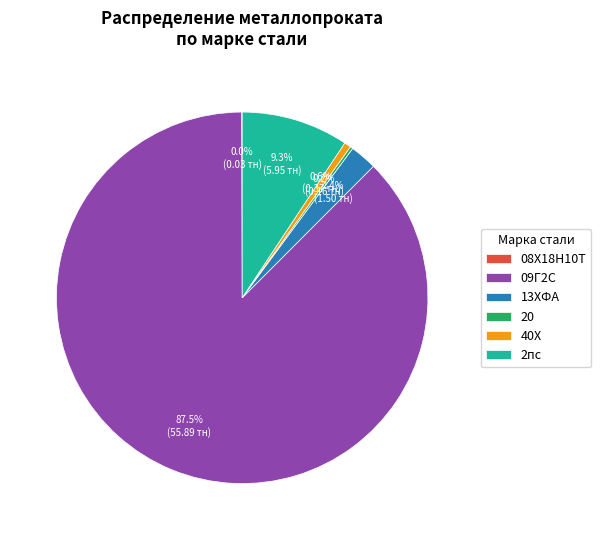

Does 2пс account for over 50% of the chart?

No